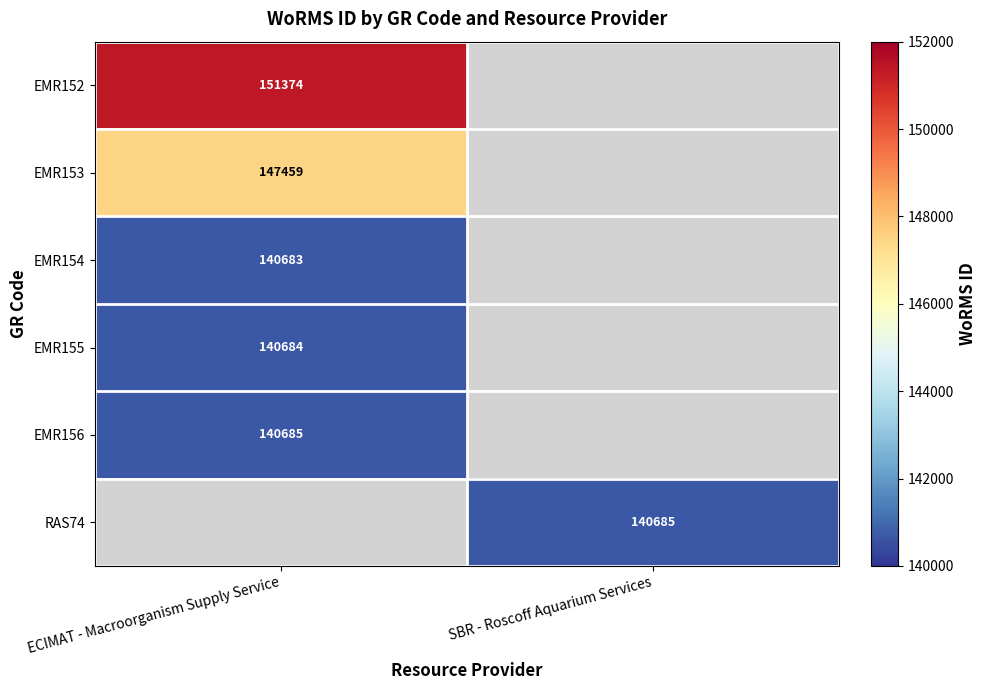

Is the value of EMR156 at ECIMAT - Macroorganism Supply Service greater than the value of EMR153 at ECIMAT - Macroorganism Supply Service?

No